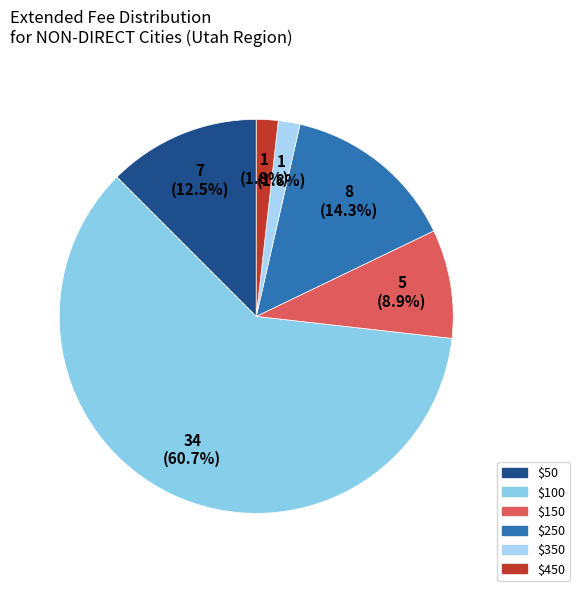

How many slices are in this pie chart?

6